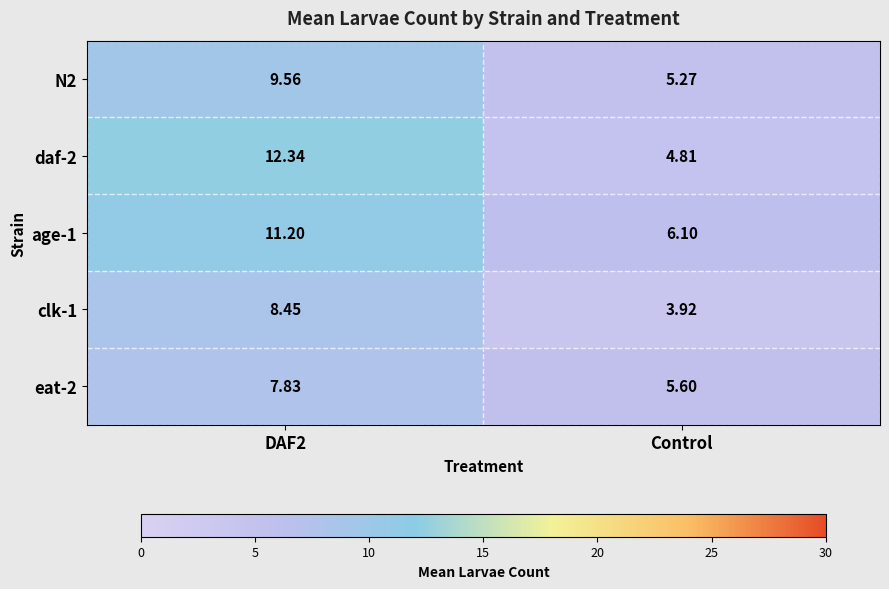

Is the value of age-1 at Control greater than the value of eat-2 at DAF2?

No